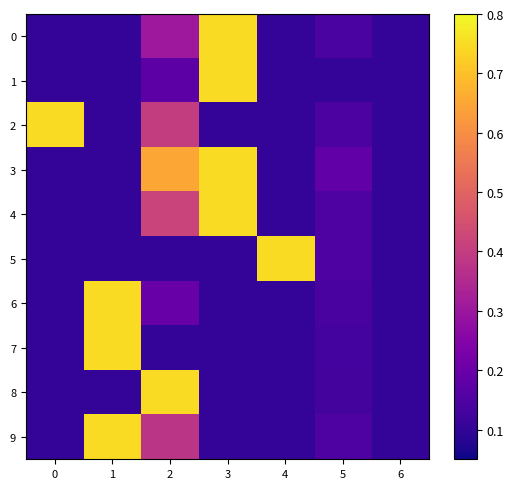

Reading left to right, transcribe all the data shown in this chart.

0: 0=0.1	1=0.1	2=0.3	3=0.8	4=0.1	5=0.1	6=0.1
1: 0=0.1	1=0.1	2=0.2	3=0.8	4=0.1	5=0.1	6=0.1
2: 0=0.8	1=0.1	2=0.4	3=0.1	4=0.1	5=0.1	6=0.1
3: 0=0.1	1=0.1	2=0.7	3=0.8	4=0.1	5=0.2	6=0.1
4: 0=0.1	1=0.1	2=0.4	3=0.8	4=0.1	5=0.2	6=0.1
5: 0=0.1	1=0.1	2=0.1	3=0.1	4=0.8	5=0.2	6=0.1
6: 0=0.1	1=0.8	2=0.2	3=0.1	4=0.1	5=0.1	6=0.1
7: 0=0.1	1=0.8	2=0.1	3=0.1	4=0.1	5=0.1	6=0.1
8: 0=0.1	1=0.1	2=0.8	3=0.1	4=0.1	5=0.1	6=0.1
9: 0=0.1	1=0.8	2=0.4	3=0.1	4=0.1	5=0.1	6=0.1